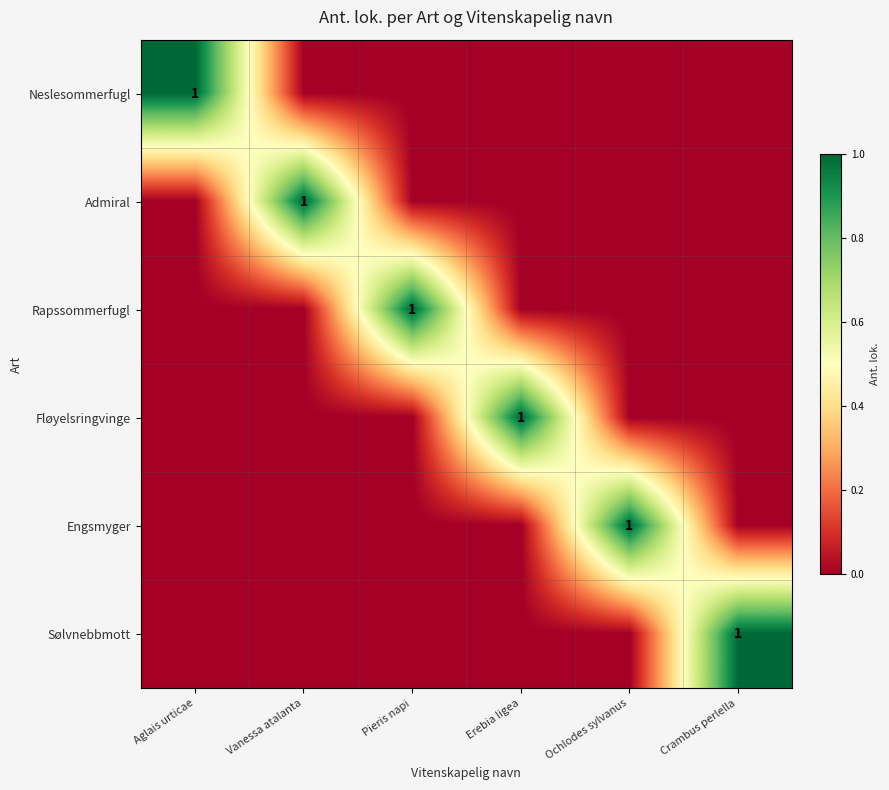

At which label does Fløyelsringvinge reach its minimum?

Aglais urticae